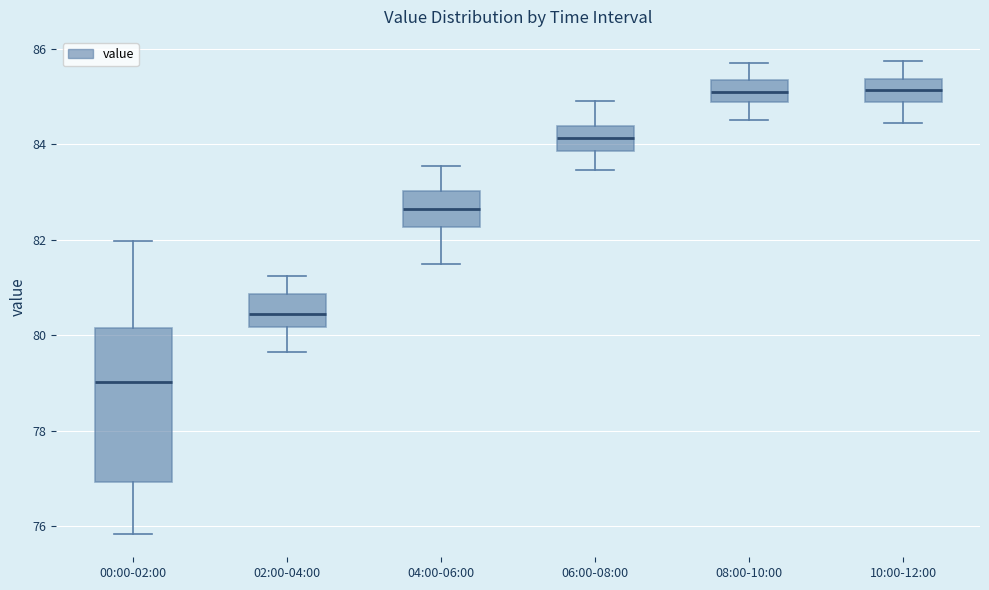

Which box is the tallest, from its lower edge to its upper edge?

00:00-02:00